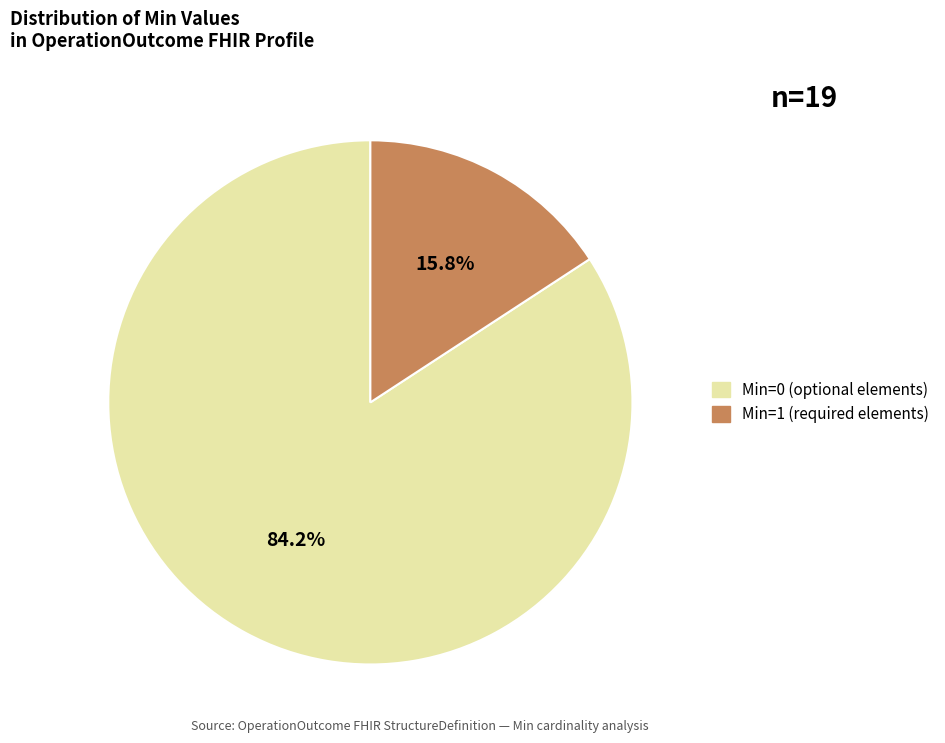

Is there a majority slice in this chart?

Yes